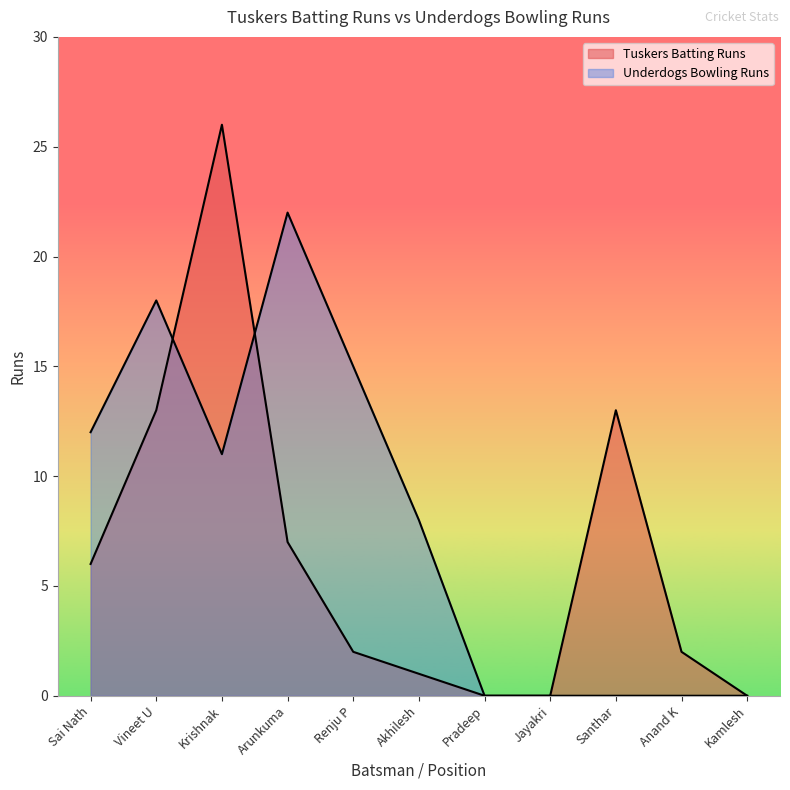

What position from the right is Santhar?

3